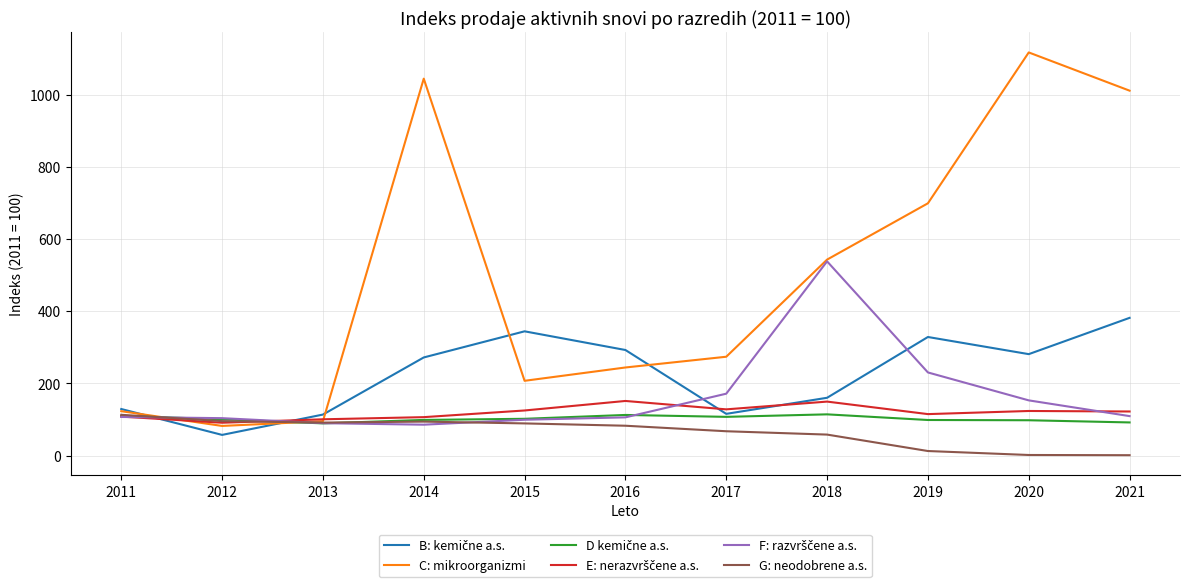

Which series has the widest spread of values?

C: mikroorganizmi